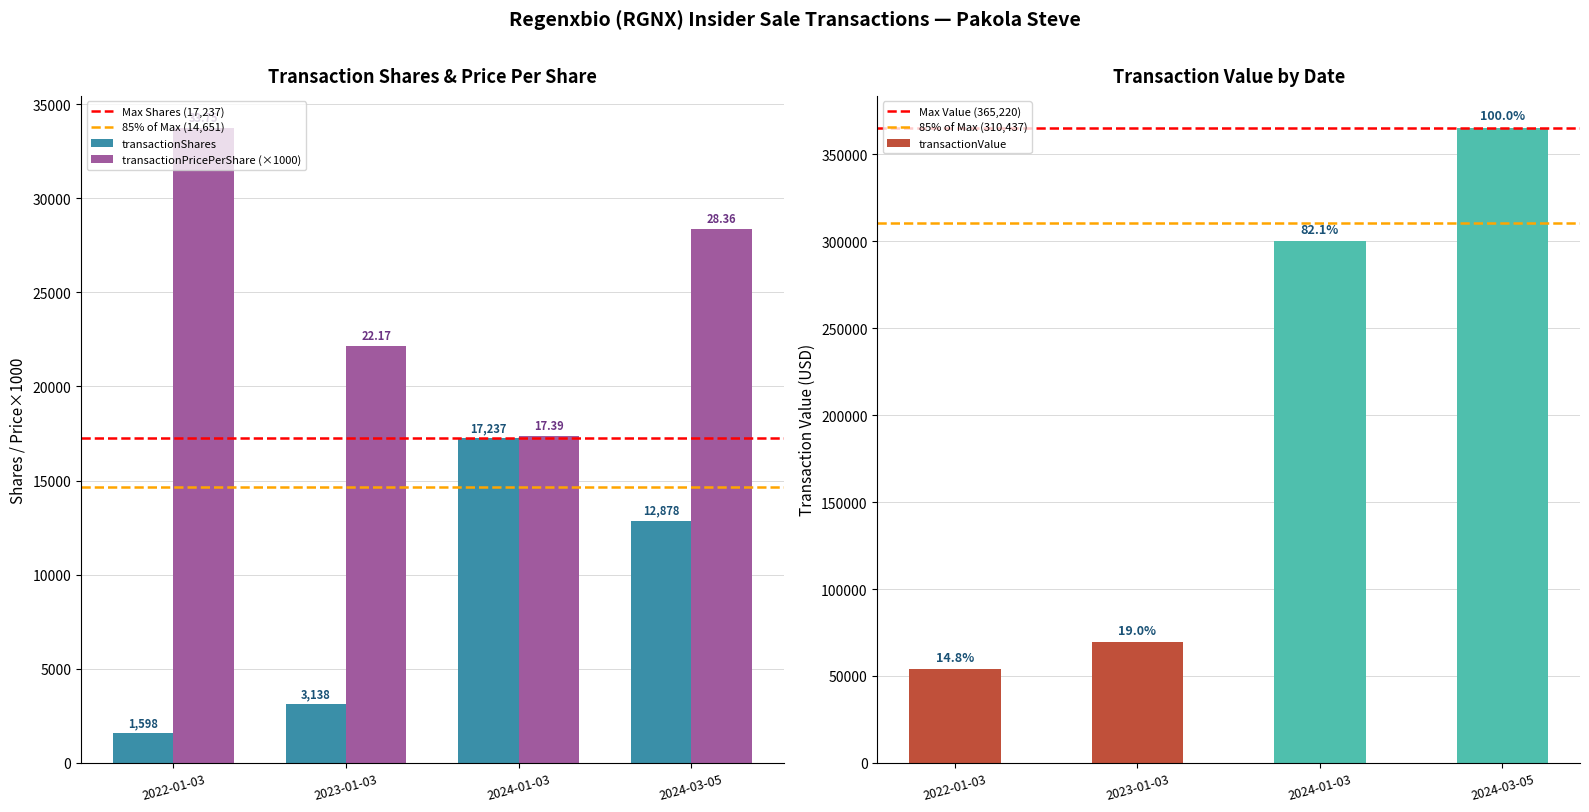

At 2022-01-03, list the series in order from smallest to largest.

transactionShares, transactionPricePerShare